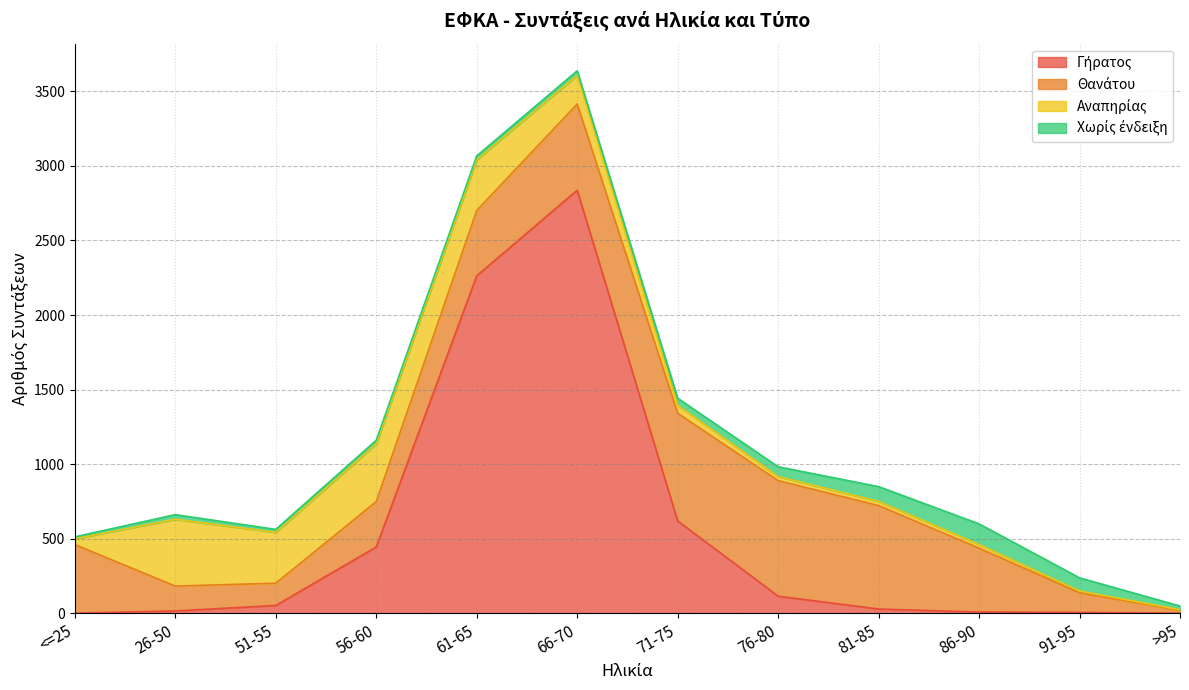

At which label does Αναπηρίας reach its peak?

26-50